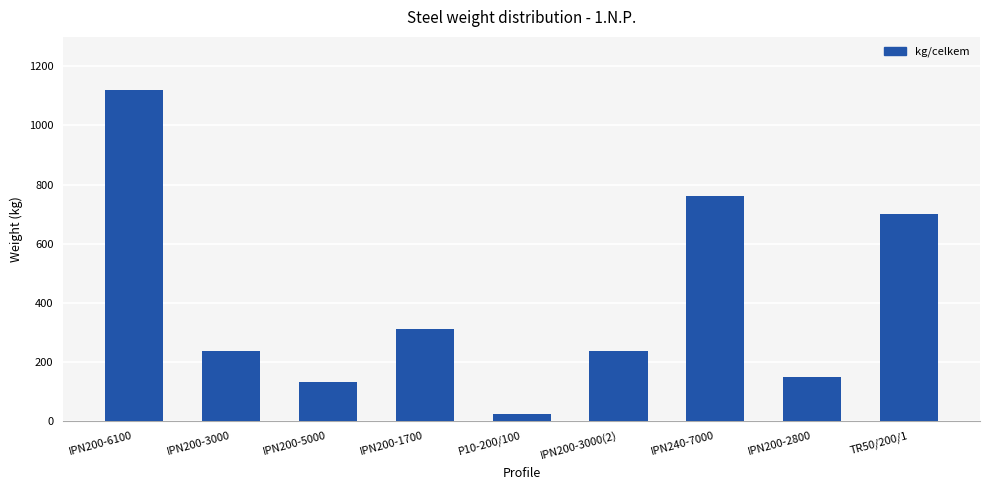

Approximately how many times larger is the value at IPN200-1700 compared to IPN200-5000?

2.4